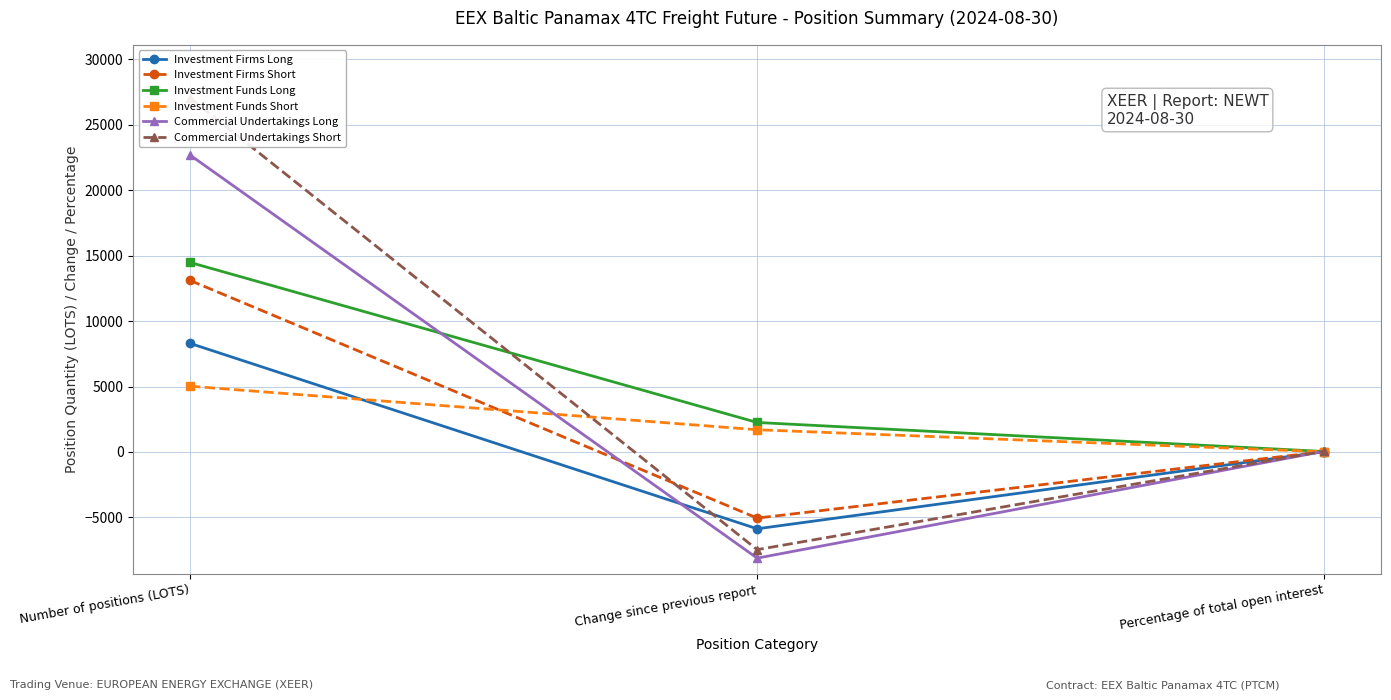

What is the label of the 3rd point from the right?

Number of positions (LOTS)